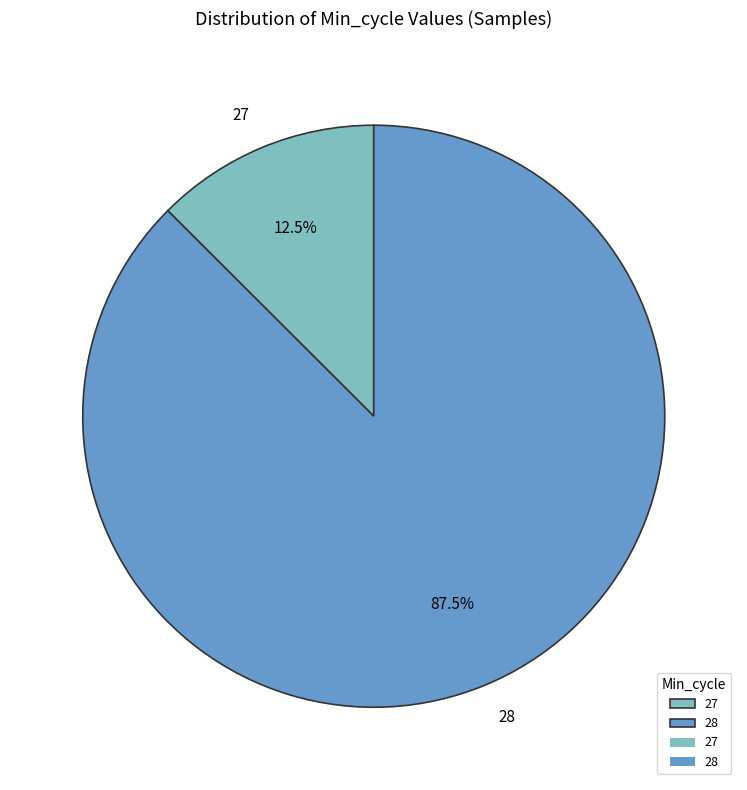

What is the ratio of the value at 28 to the value at 27?

7.0